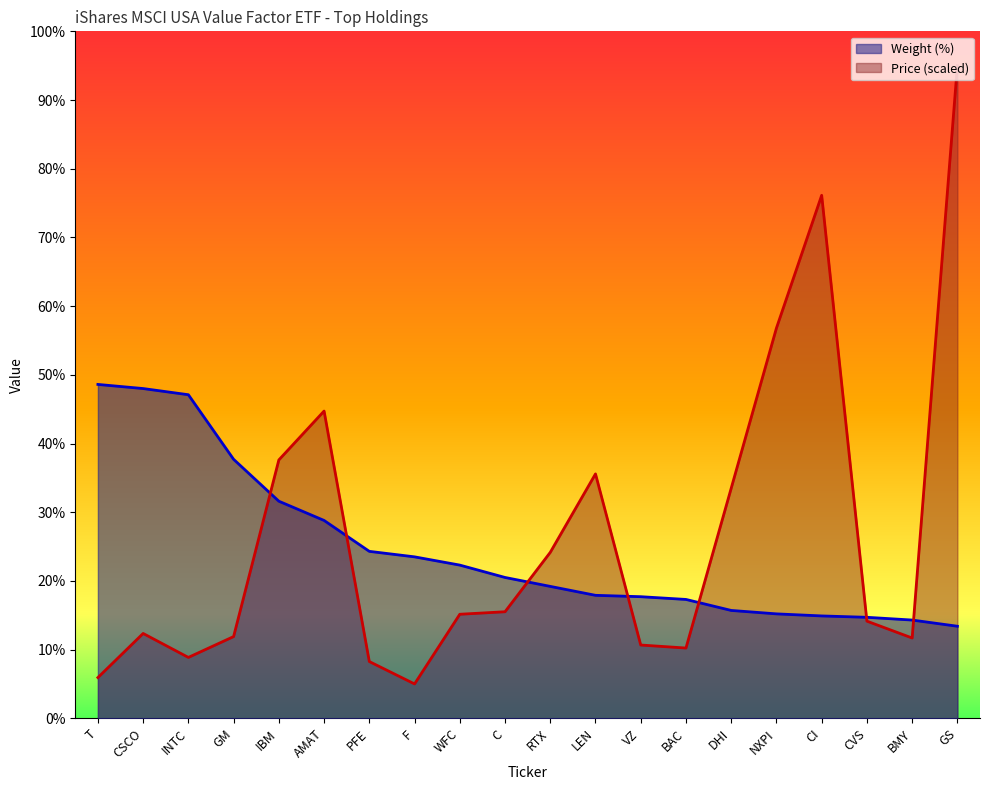

Where is the first local minimum for Price?

INTC